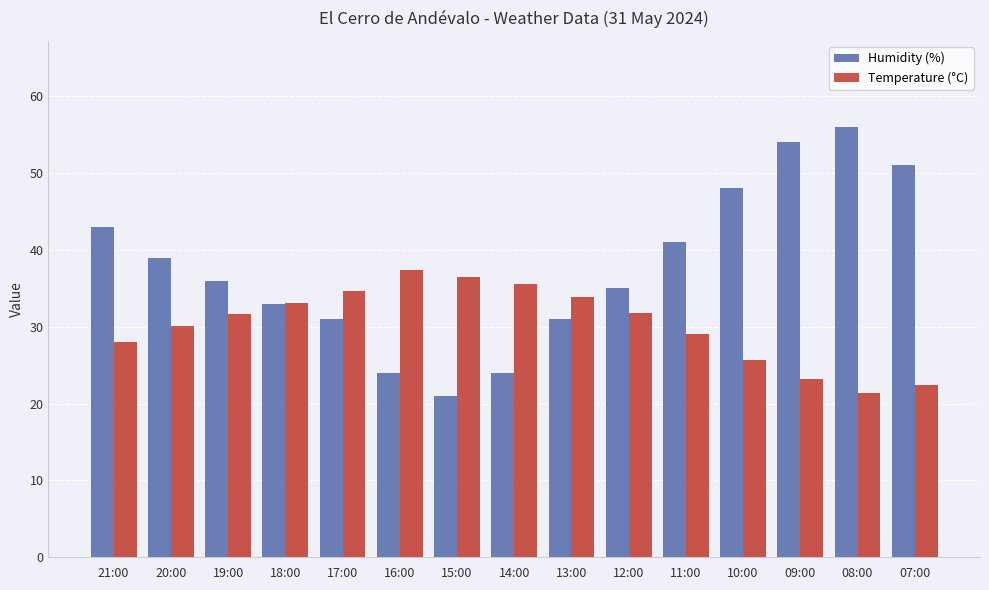

What is the minimum value shown in the chart?

21.0